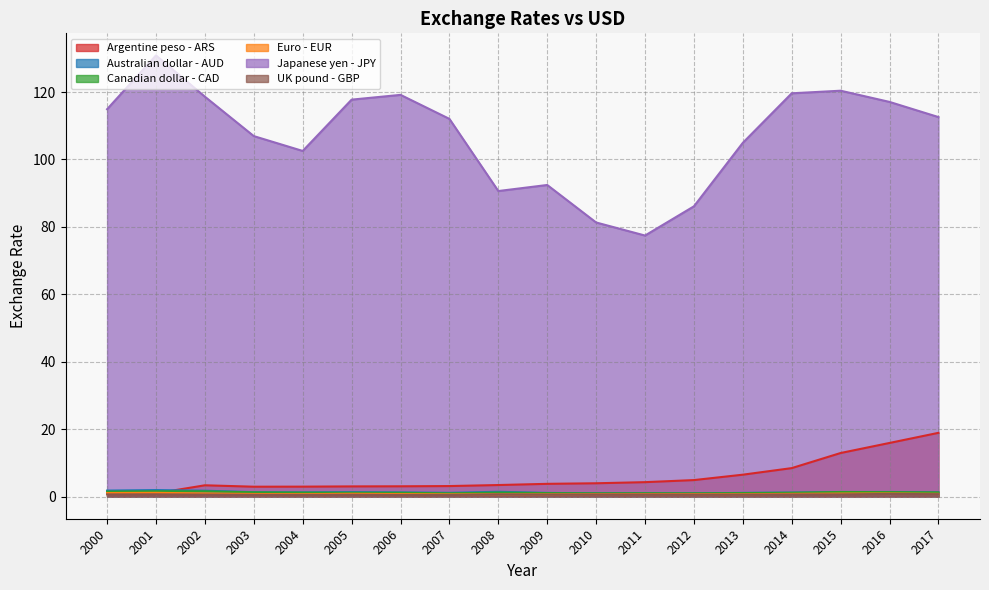

How many data points does each series have?

18